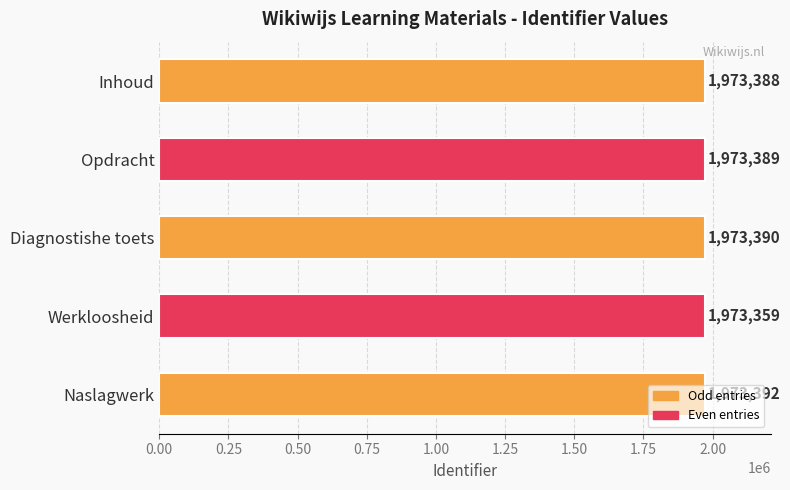

Is it true that the value at Inhoud is 1973388?

True